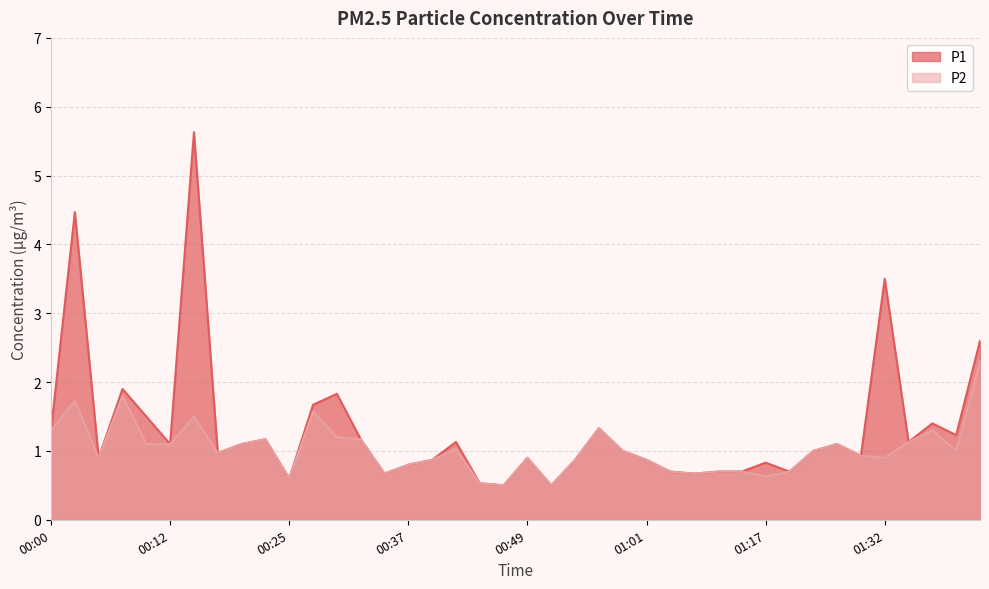

How many lines are shown in the chart?

2